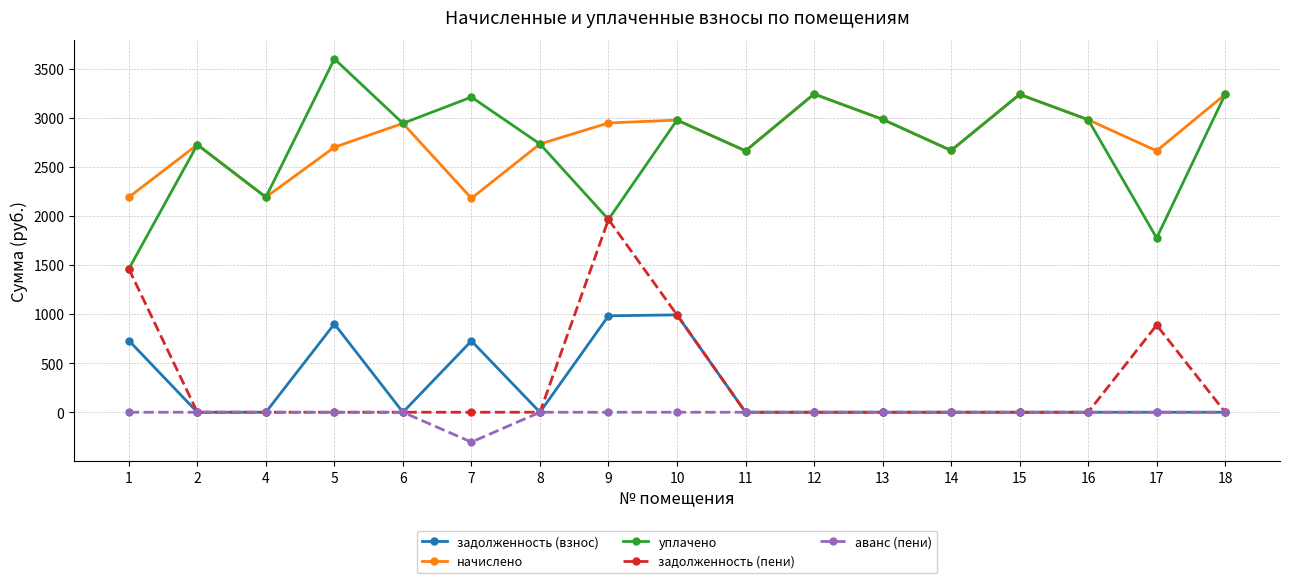

The начислено series shows 2190.1 at 4. True or false?

True